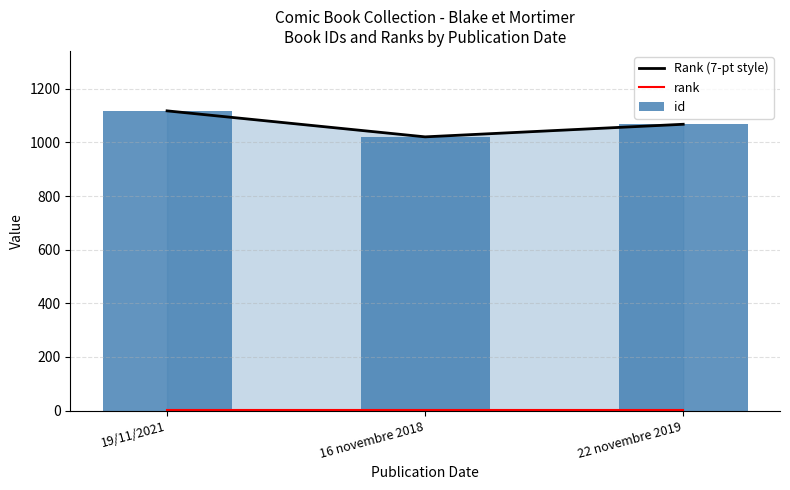

Reading left to right, extract all data points from this chart.

Rank (7-pt style): 1118	1021	1068
rank: 1	1	1
id: 1118	1021	1068